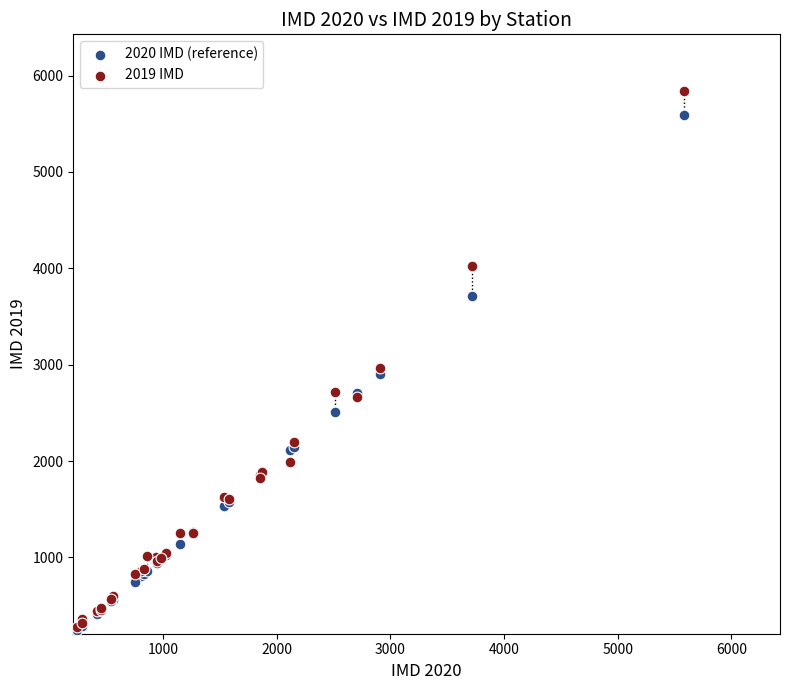

Which series has the largest Y range (max minus min)?

2019 IMD